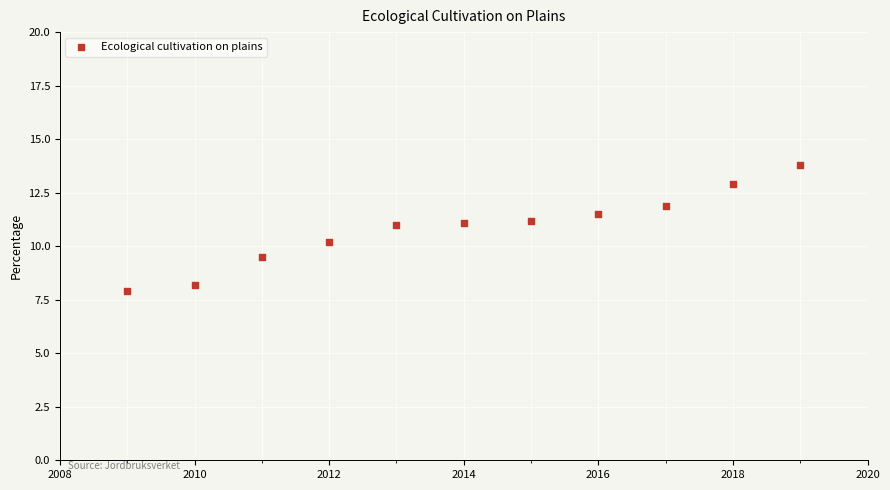

What is the average X value?

2014.0